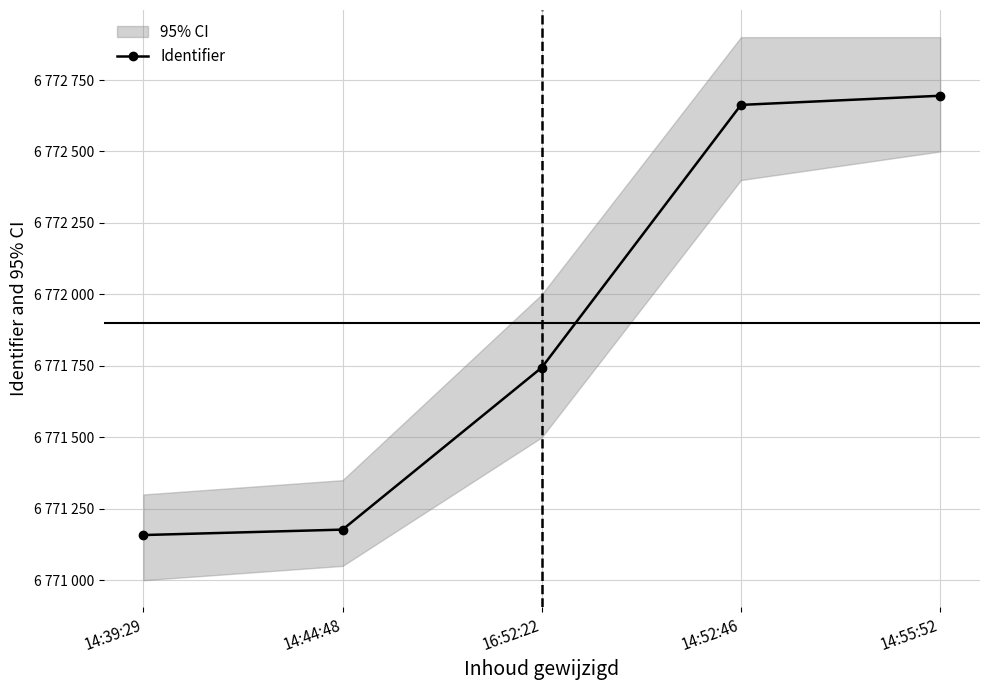

Is this an area chart (filled region under the line)?

No